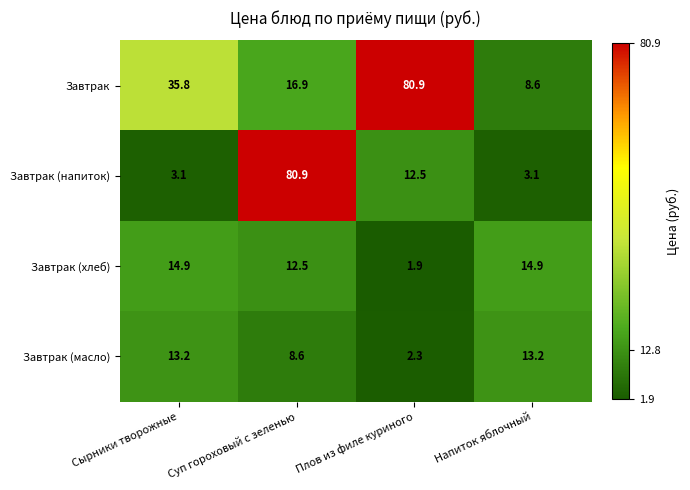

Reading left to right, what are all the values shown in this chart?

Завтрак: Сырники творожные=35.8	Суп гороховый с зеленью=16.9	Плов из филе куриного=80.9	Напиток яблочный=8.6
Завтрак (напиток): Сырники творожные=3.1	Суп гороховый с зеленью=80.9	Плов из филе куриного=12.5	Напиток яблочный=3.1
Завтрак (хлеб): Сырники творожные=14.9	Суп гороховый с зеленью=12.5	Плов из филе куриного=1.9	Напиток яблочный=14.9
Завтрак (масло): Сырники творожные=13.2	Суп гороховый с зеленью=8.6	Плов из филе куриного=2.3	Напиток яблочный=13.2